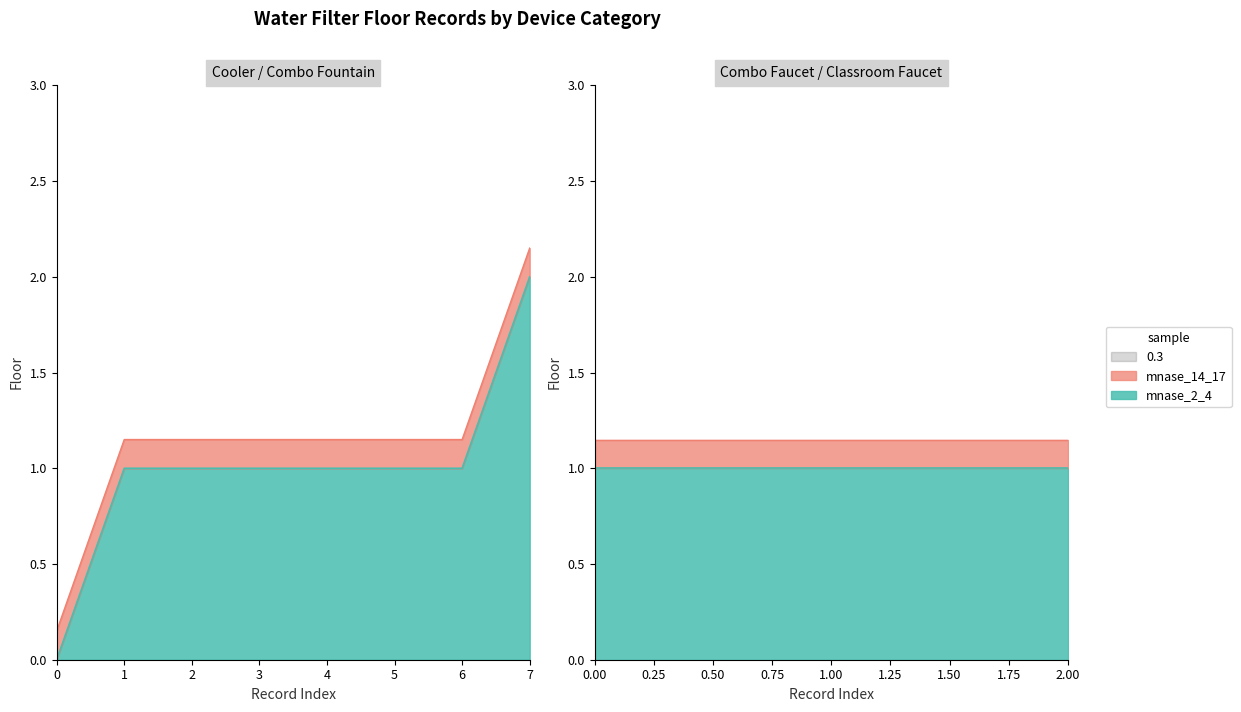

How many categories are shown in the chart?

11